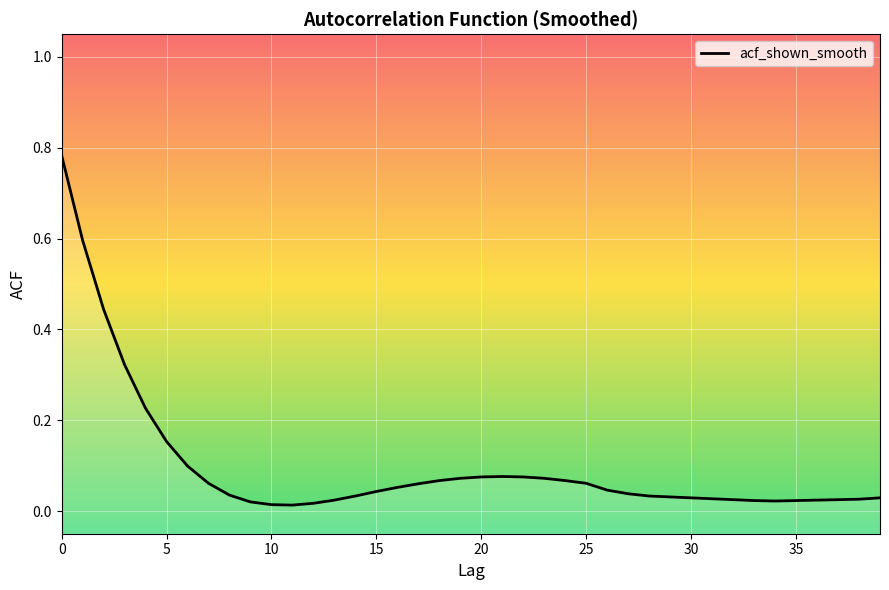

Reading left to right, transcribe all the data shown in this chart.

0.8	0.6	0.4	0.3	0.2	0.2	0.1	0.1	0.0	0.0	0.0	0.0	0.0	0.0	0.0	0.0	0.1	0.1	0.1	0.1	0.1	0.1	0.1	0.1	0.1	0.1	0.0	0.0	0.0	0.0	0.0	0.0	0.0	0.0	0.0	0.0	0.0	0.0	0.0	0.0